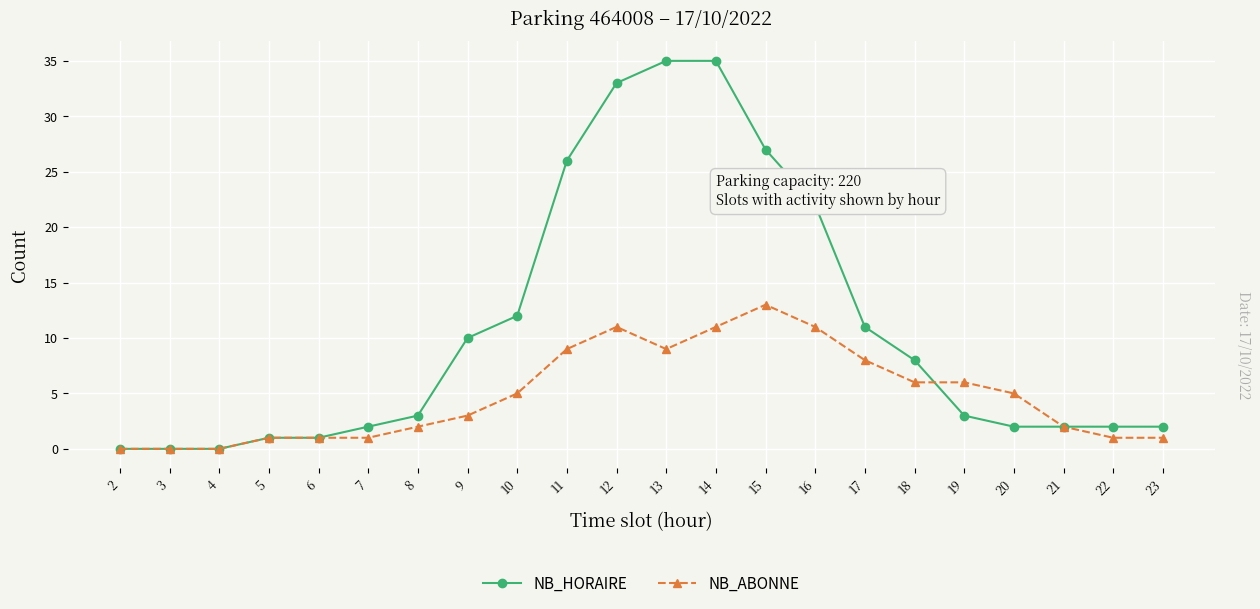

The value of NB_ABONNE at 5 is 1. True or false?

True